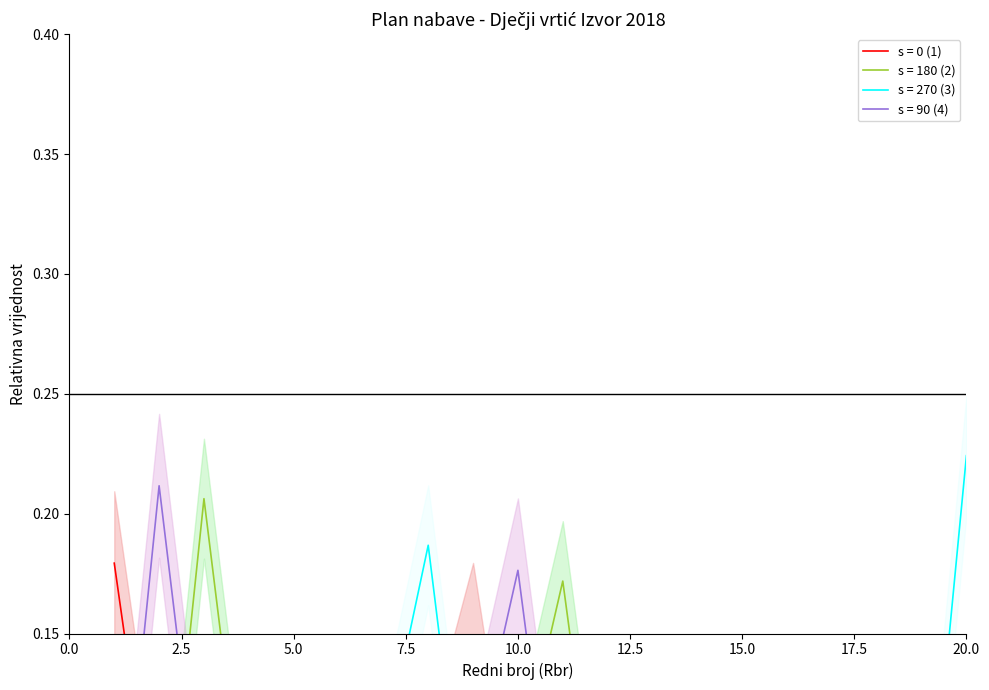

At which category does the data reach its first local peak?

5